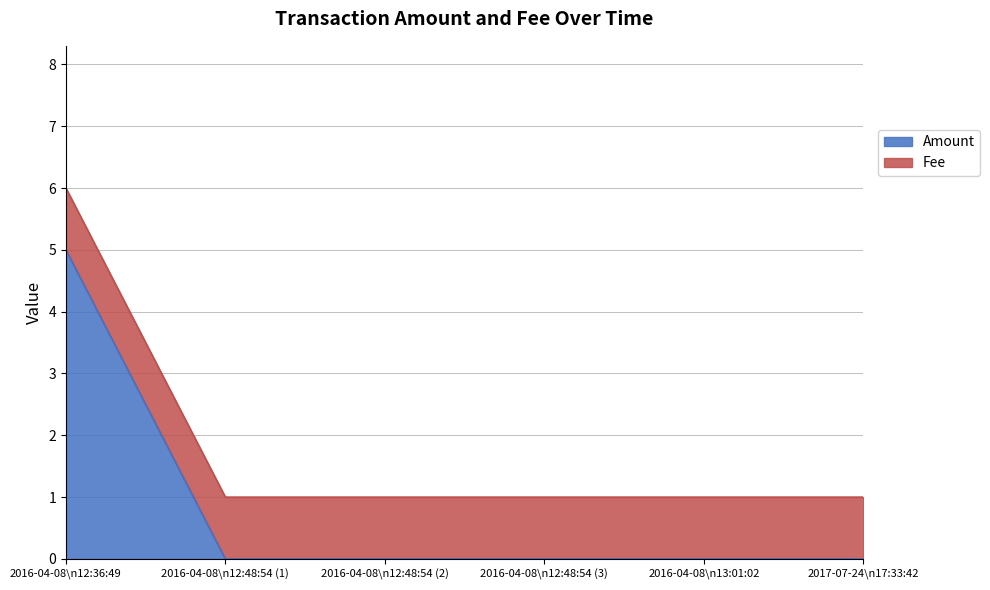

What is the difference between the maximum and second lowest values?

5